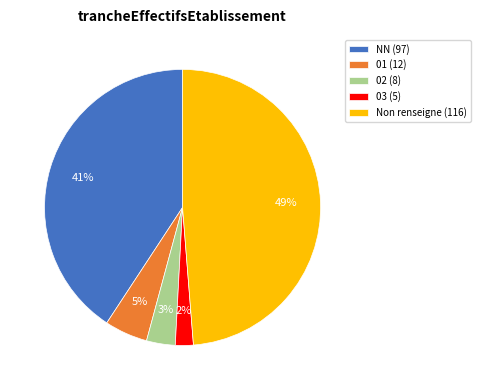

What is the smallest slice in the pie chart?

03 (5)